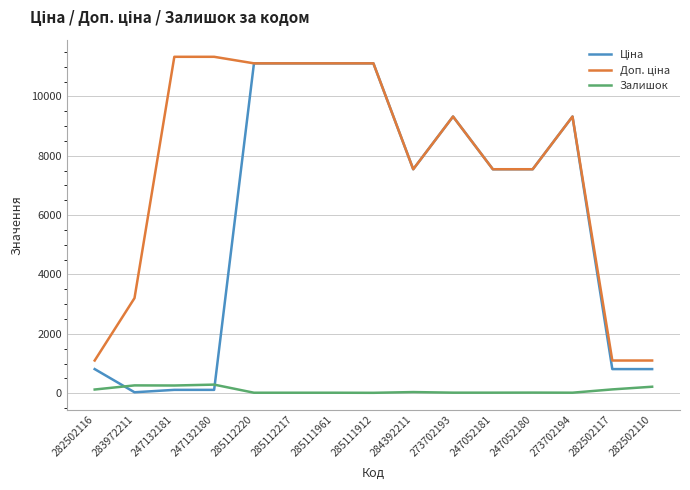

True or false: Залишок has a value of 17.0 at 285112217.

True